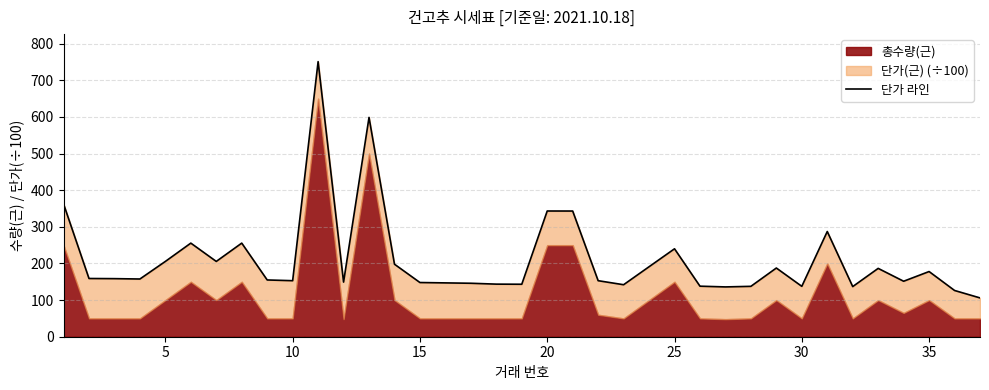

What is the average value?

211.2